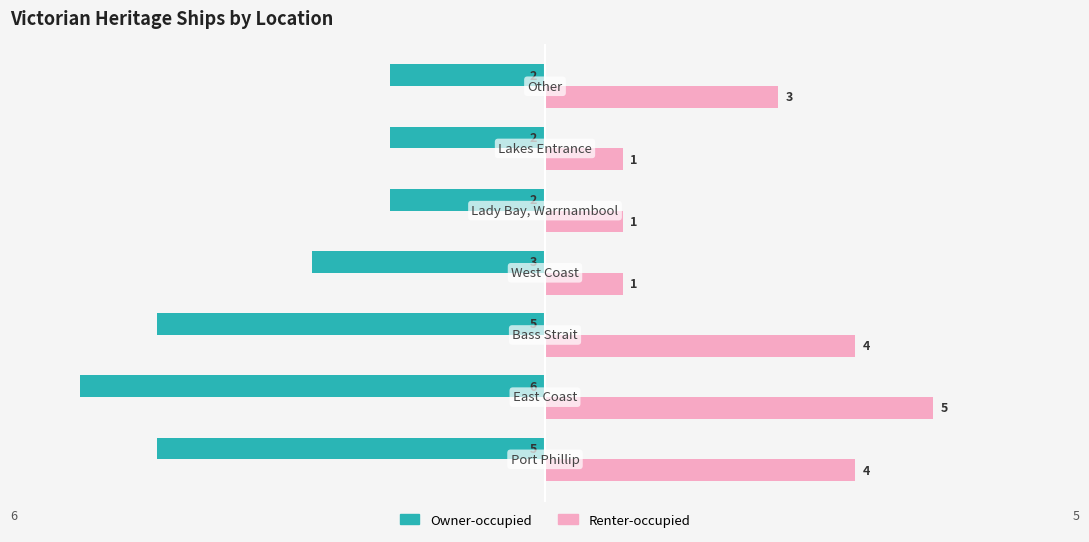

How many values in the Renter-occupied series are below 3?

3